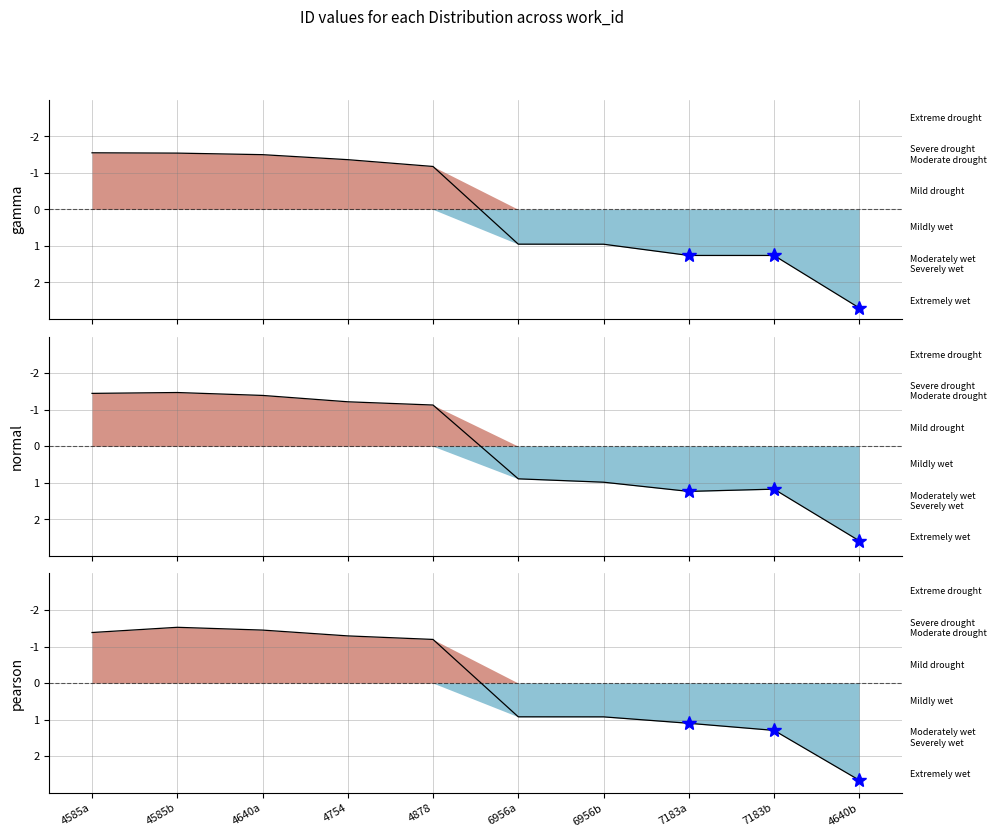

What is the value of the pearson point at the 6th from the left?

0.9